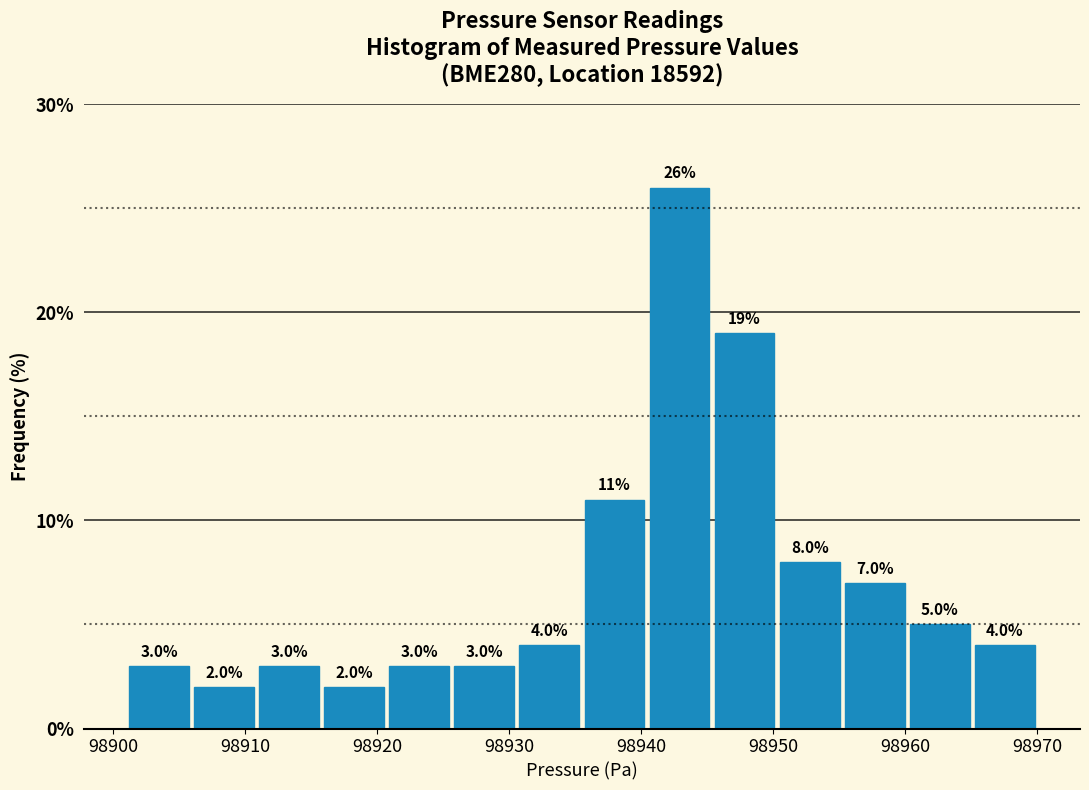

What is the height of the bar covering 98940 to 98945 on the x-axis? The bar edges are not printed on the chart, so give them approximately, as read against the axis.

26.0